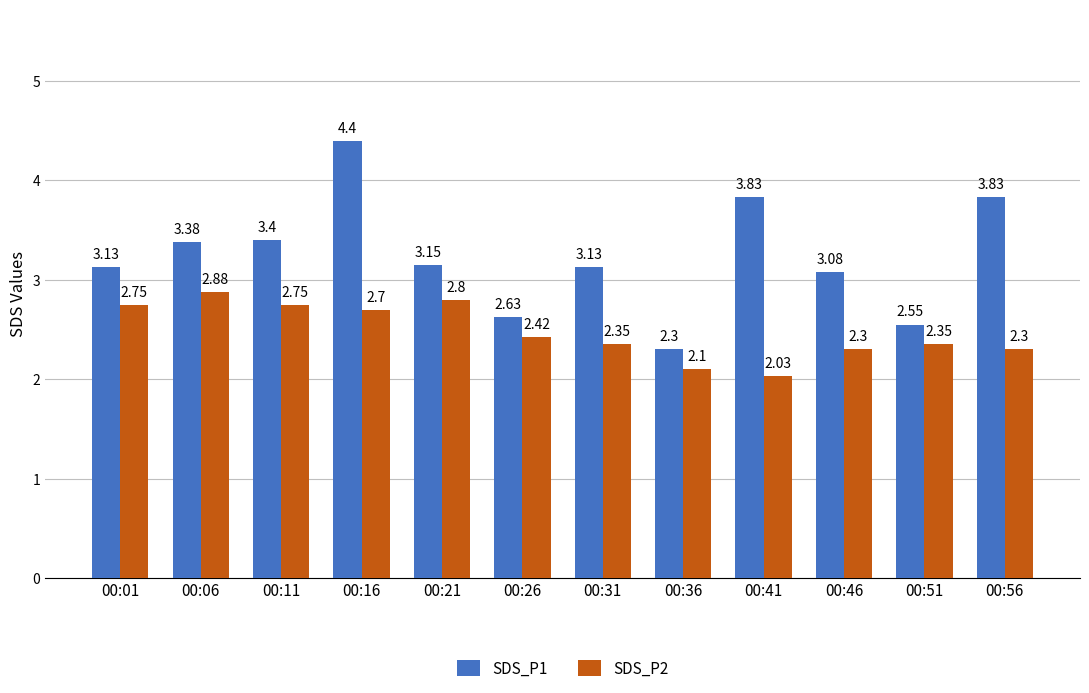

How many bars are there in total?

24